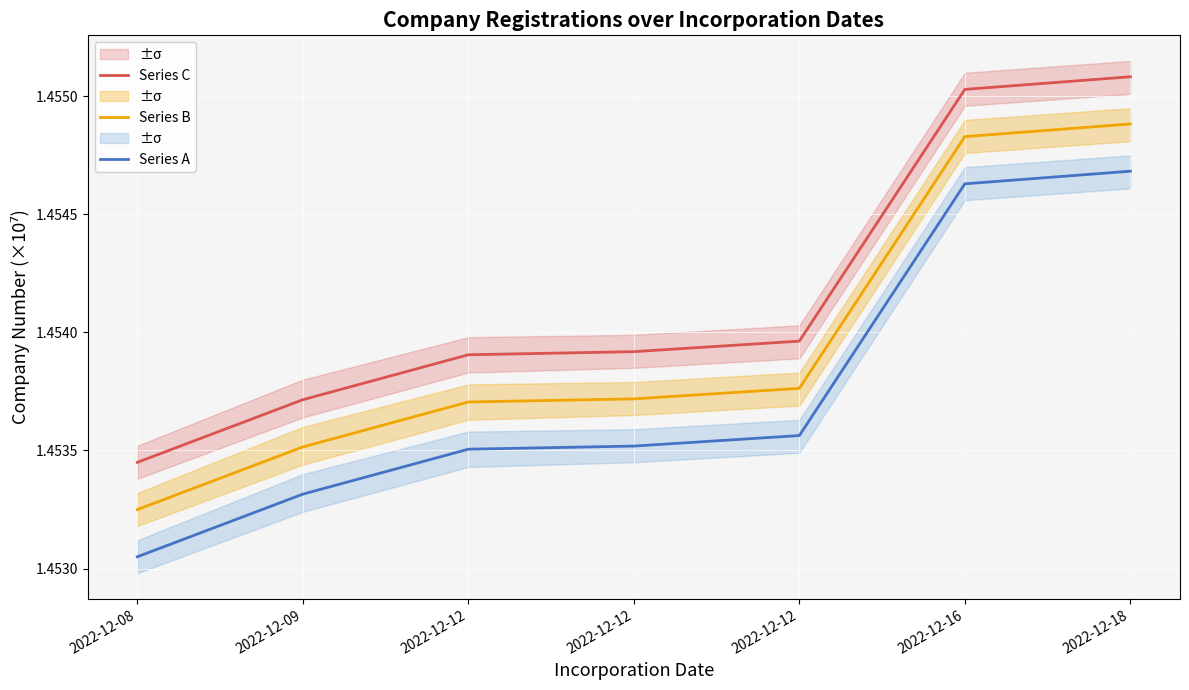

Reading left to right, what are all the values shown in this chart?

Series C: 2022-12-08=1.5	2022-12-09=1.5	2022-12-12=1.5	2022-12-12=1.5	2022-12-12=1.5	2022-12-16=1.5	2022-12-18=1.5
Series B: 2022-12-08=1.5	2022-12-09=1.5	2022-12-12=1.5	2022-12-12=1.5	2022-12-12=1.5	2022-12-16=1.5	2022-12-18=1.5
Series A: 2022-12-08=1.5	2022-12-09=1.5	2022-12-12=1.5	2022-12-12=1.5	2022-12-12=1.5	2022-12-16=1.5	2022-12-18=1.5